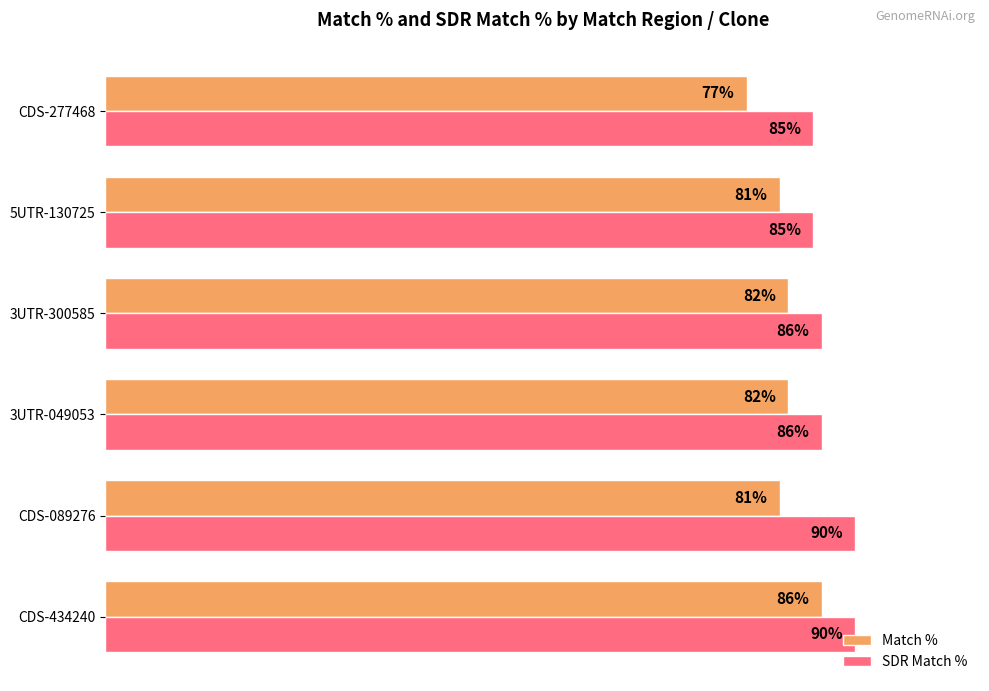

Rank the series at 5UTR-130725 from highest to lowest value.

SDR Match %, Match %